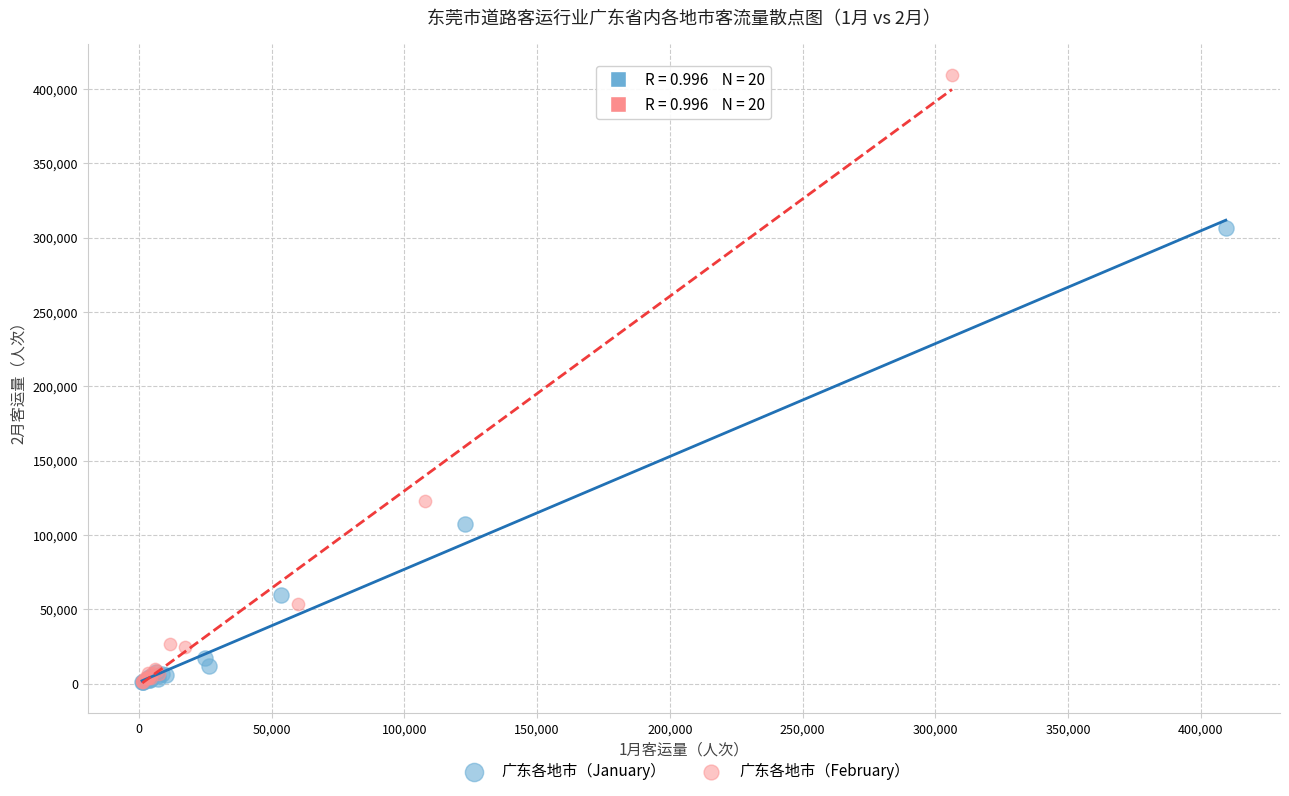

Which series contains the highest Y value?

广东各地市（February）